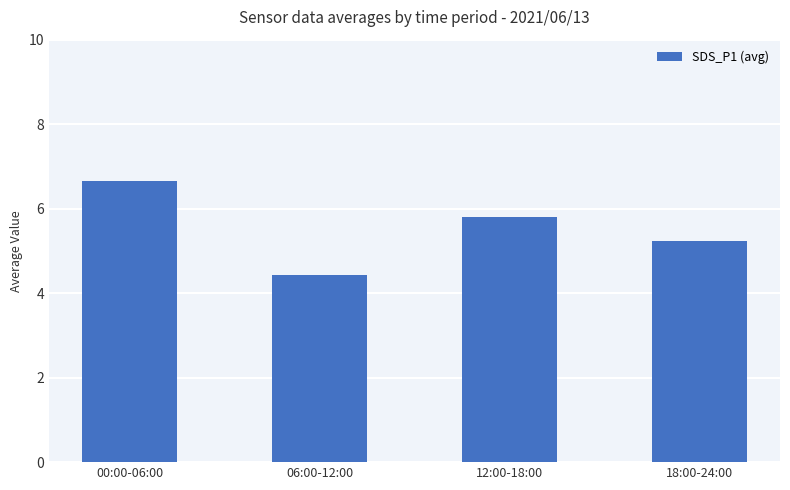

What is the average value?

5.5